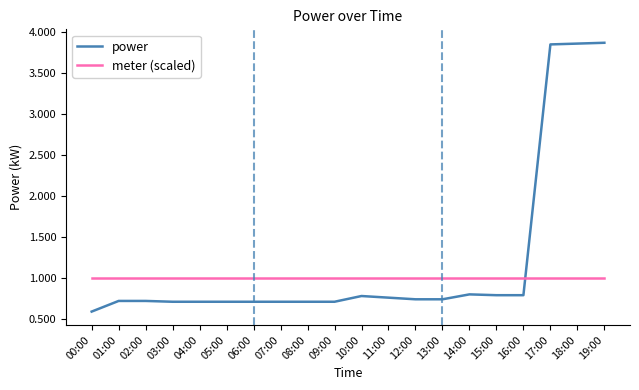

What position from the right is 10:00?

10